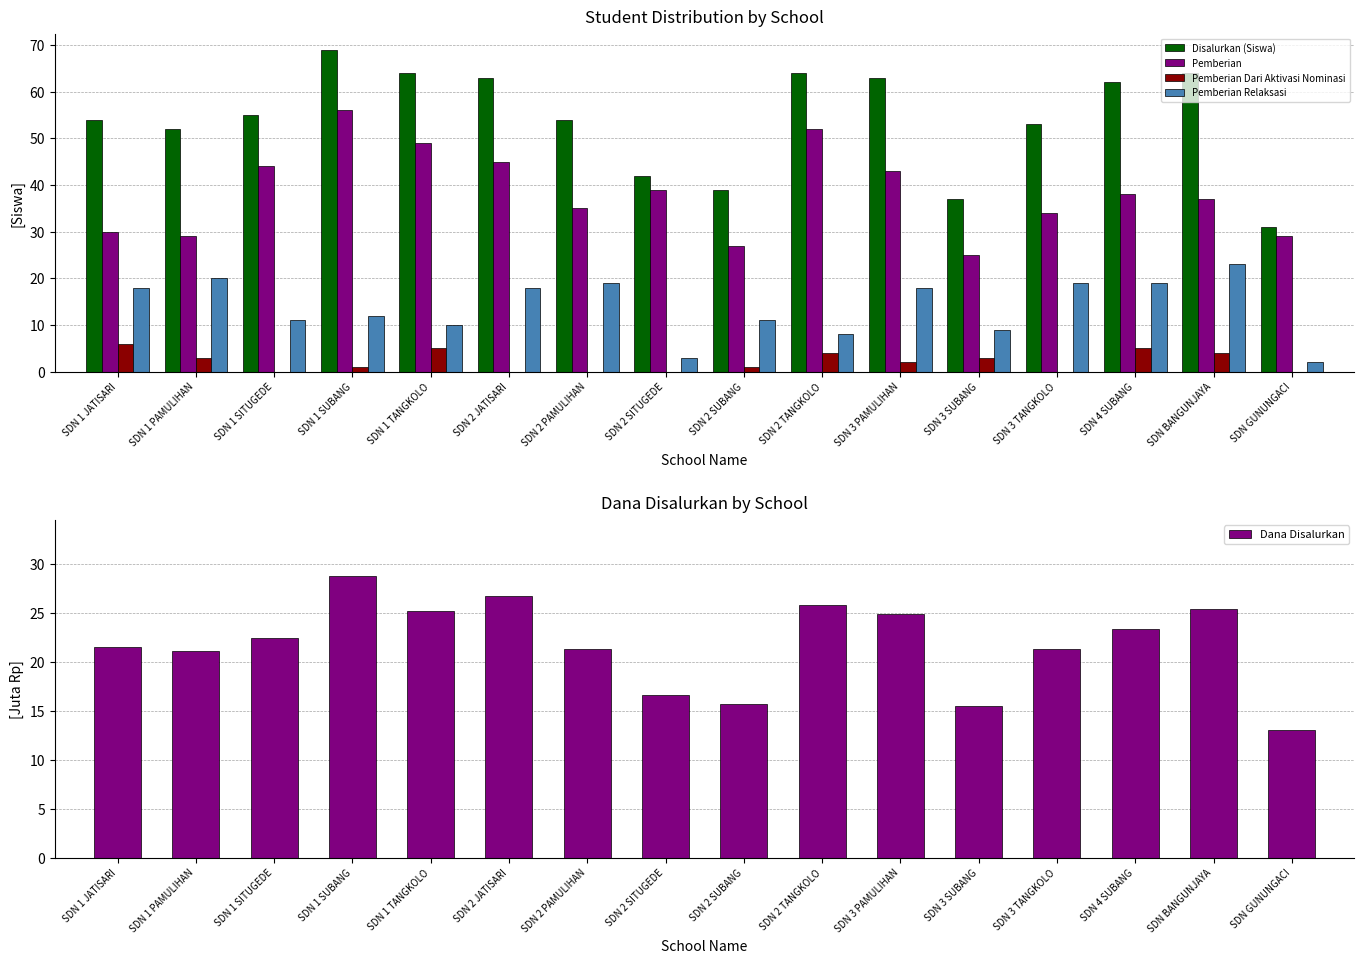

What position from the left is SDN 2 PAMULIHAN?

7